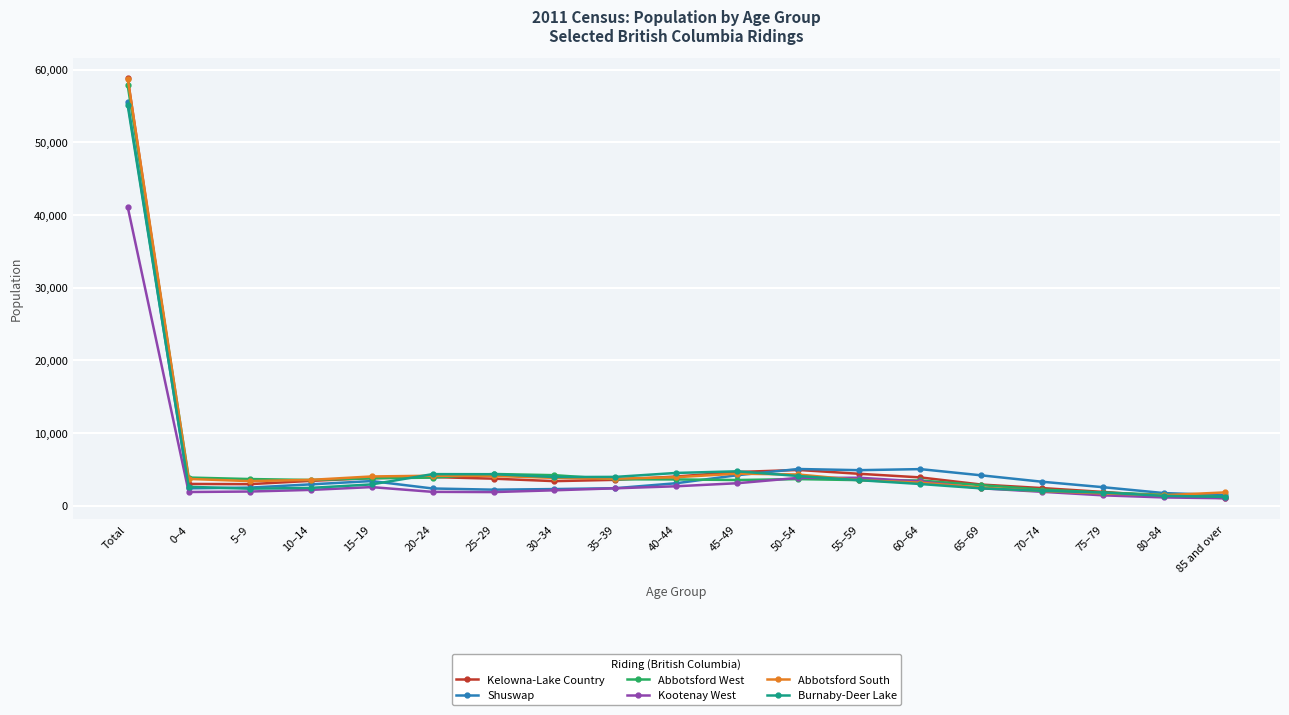

What is the total value across all series at 80–84?

8360